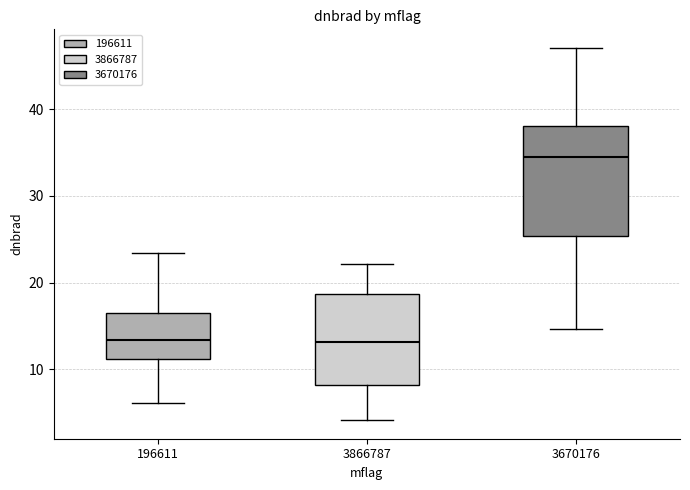

Which box is the tallest, from its lower edge to its upper edge?

3670176